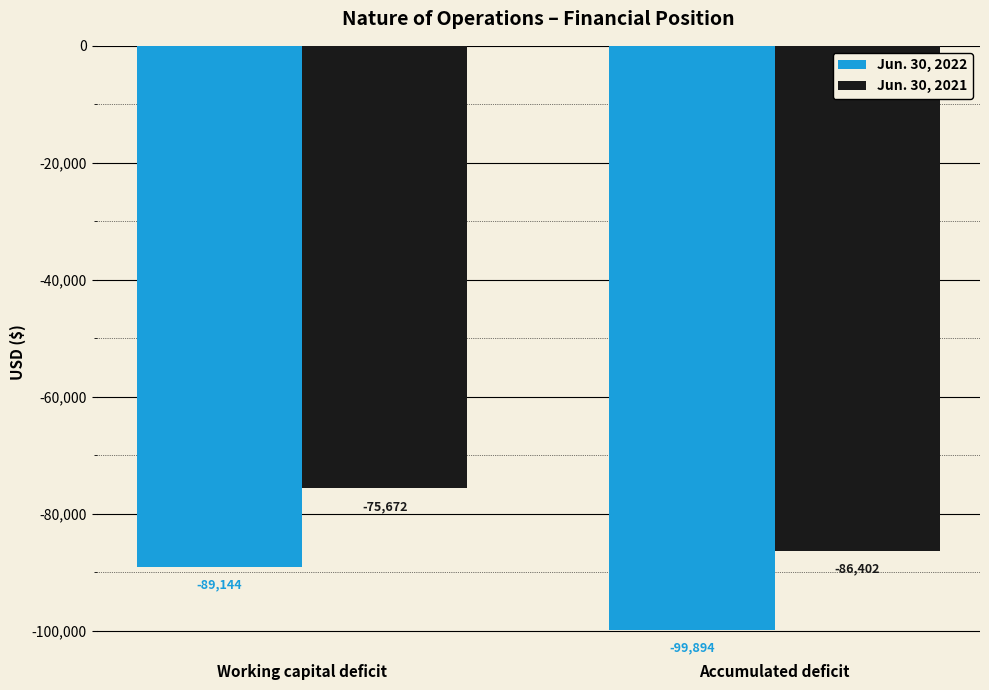

What is the label of the 2nd bar from the left?

Accumulated deficit